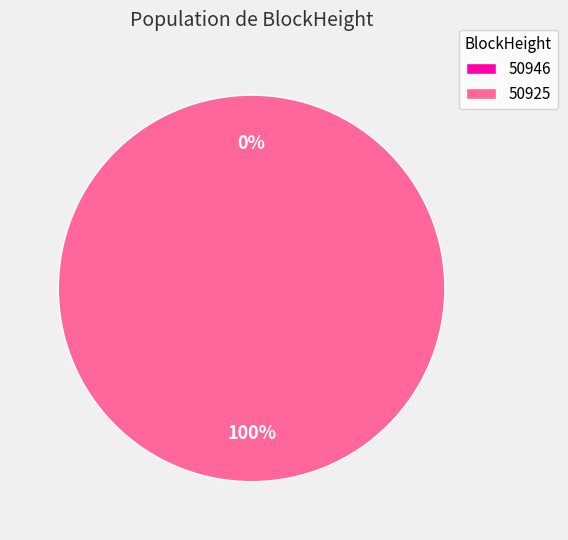

What is the majority slice?

50925